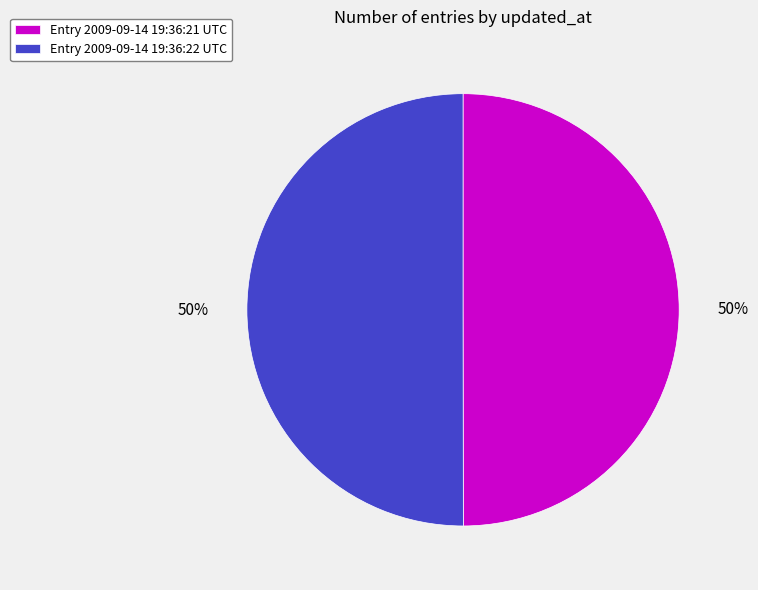

How many slices are in this pie chart?

2